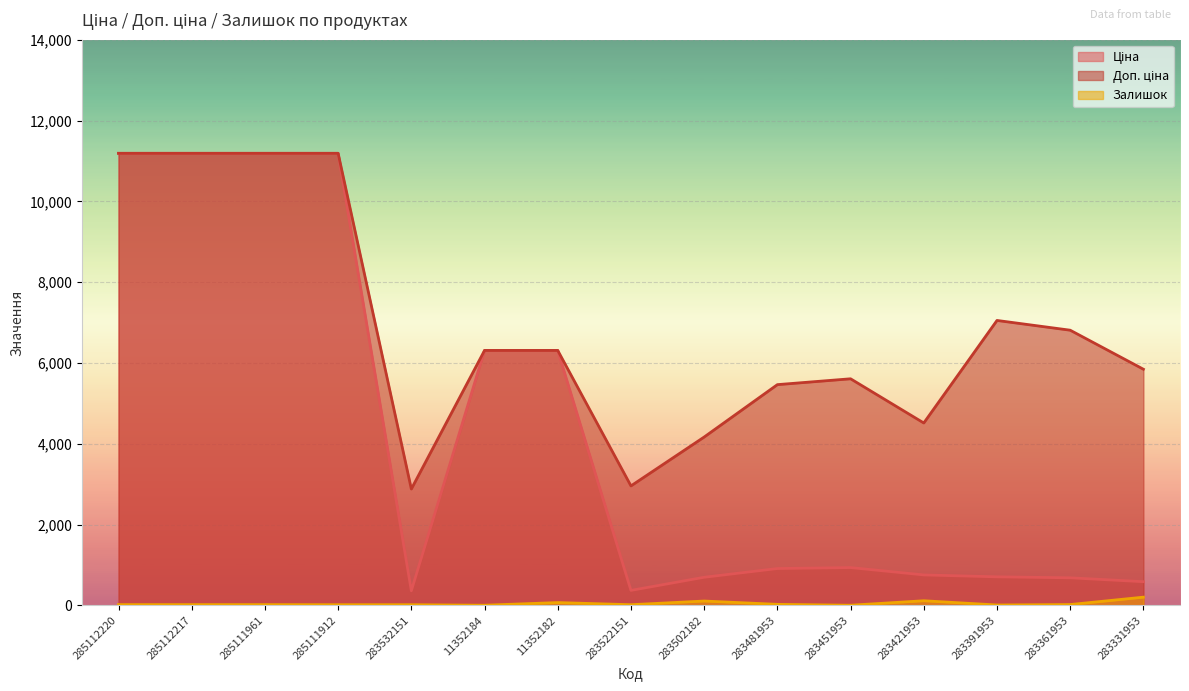

True or false: Ціна and Доп. ціна intersect in this chart.

False